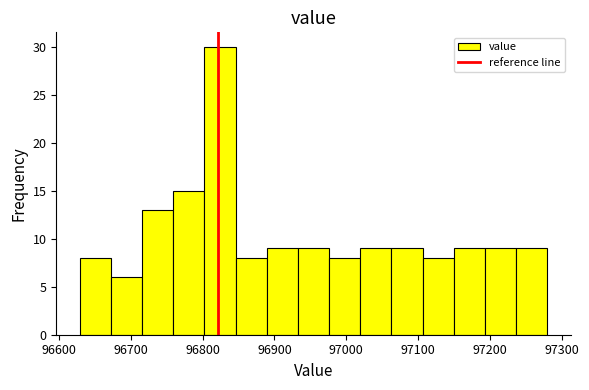

How tall is the bar that spans 97190 to 97240 on the x-axis? Neither the bar edges nor the heights are printed on the chart, so give them approximately, as read against the axes.

9